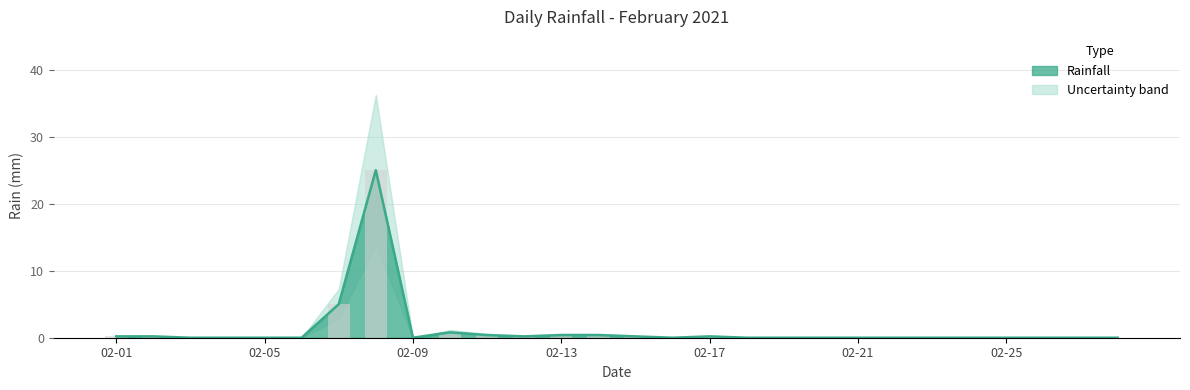

List the labels in order of value, smallest first.

2021-02-03, 2021-02-04, 2021-02-05, 2021-02-06, 2021-02-09, 2021-02-16, 2021-02-18, 2021-02-19, 2021-02-20, 2021-02-21, 2021-02-22, 2021-02-23, 2021-02-24, 2021-02-25, 2021-02-26, 2021-02-27, 2021-02-28, 2021-02-01, 2021-02-02, 2021-02-12, 2021-02-15, 2021-02-17, 2021-02-11, 2021-02-13, 2021-02-14, 2021-02-10, 2021-02-07, 2021-02-08